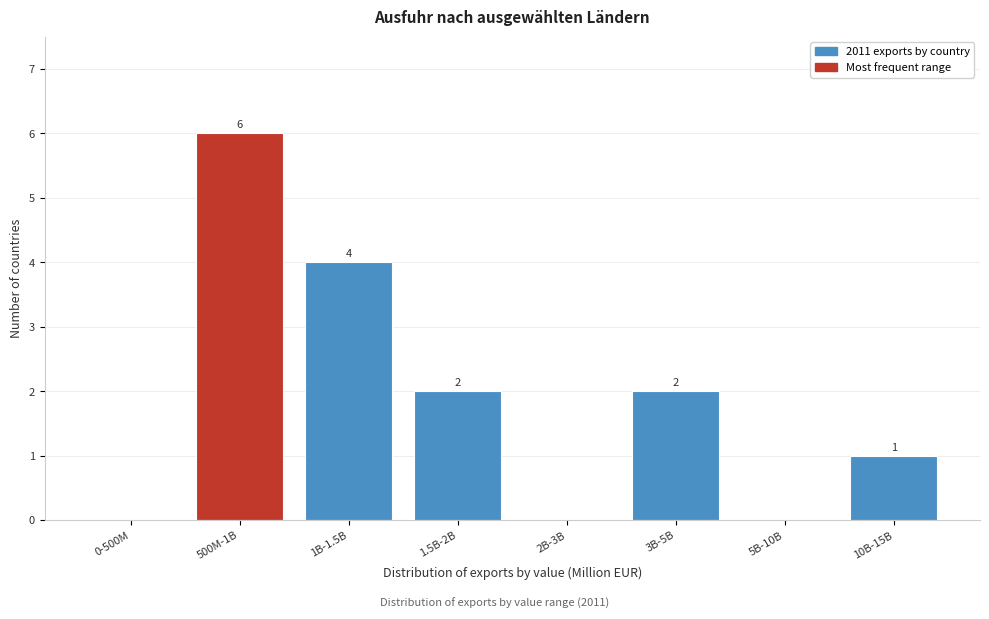

Reading left to right, list all the values displayed in this chart.

0-500M=0	500M-1B=6	1B-1.5B=4	1.5B-2B=2	2B-3B=0	3B-5B=2	5B-10B=0	10B-15B=1